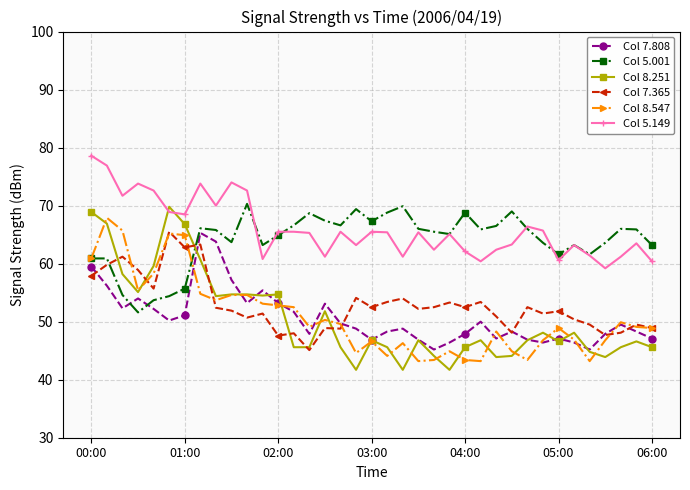

What is the minimum value for Col 5.001?

51.6